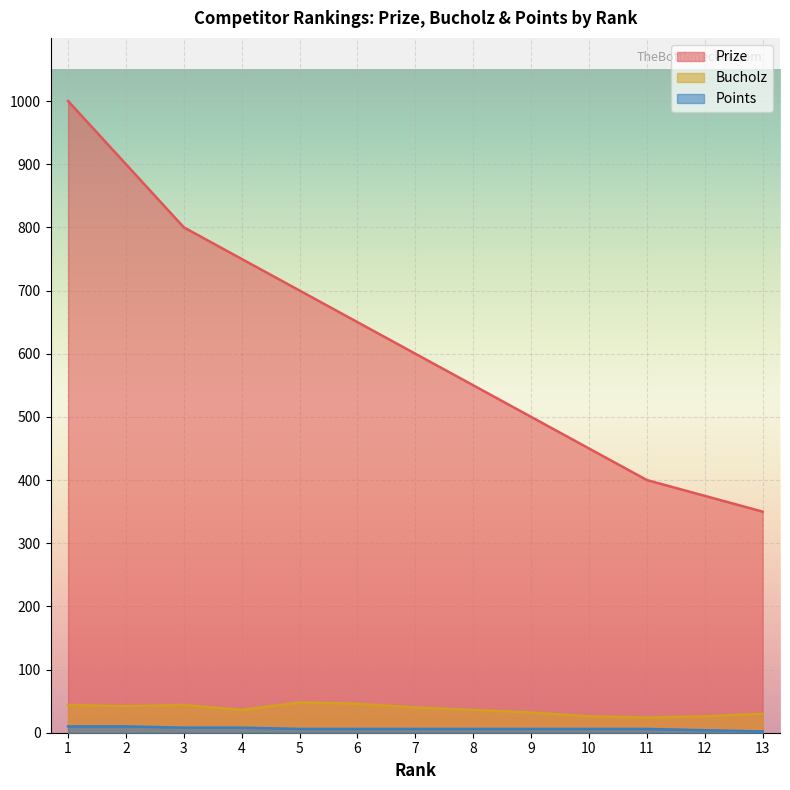

Between 12 and 13, which is larger?

12